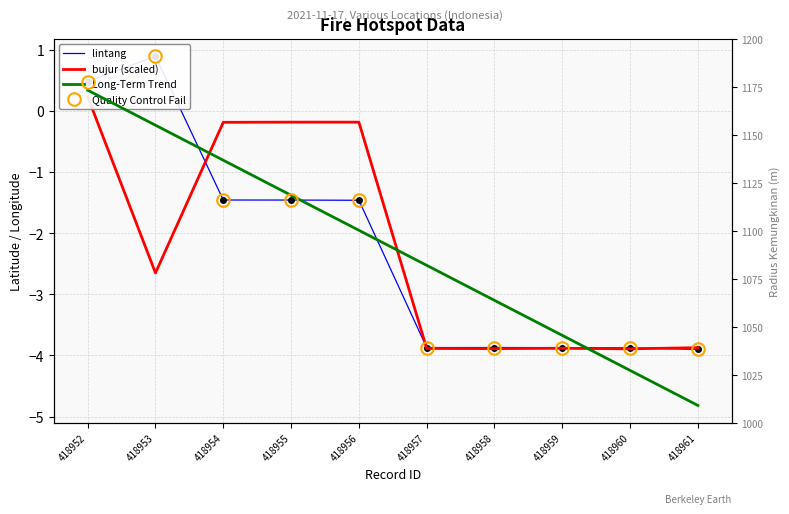

In lintang, how many points are higher than both neighbors (excluding endpoints)?

2